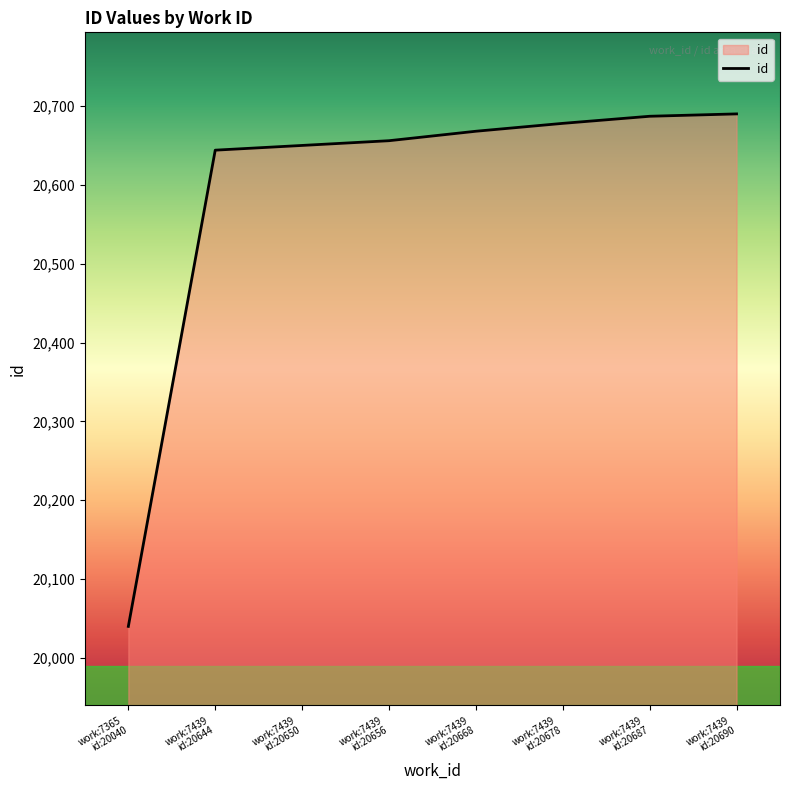

How many lines are shown in the chart?

1